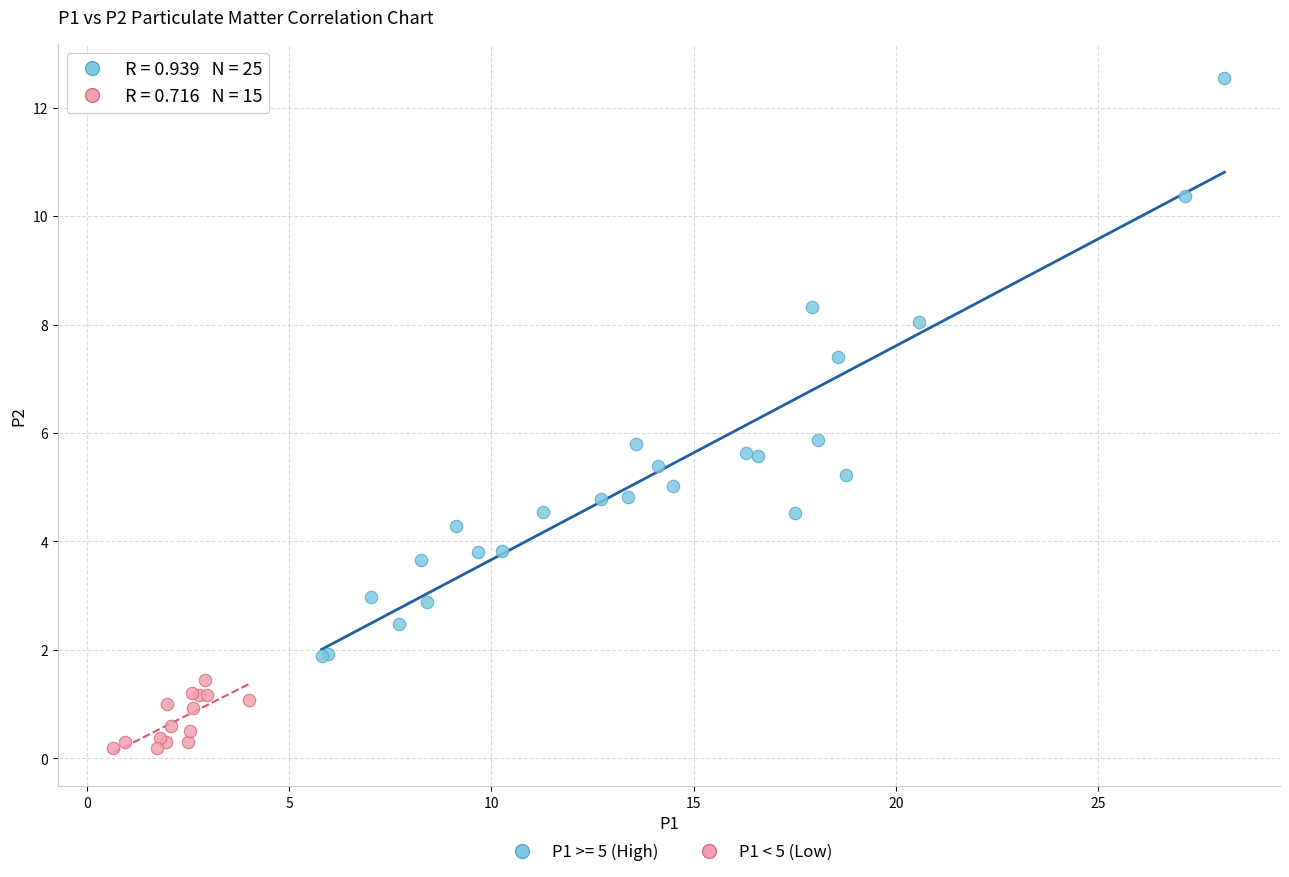

Which series has the largest Y range (max minus min)?

P1 >= 5 (High)